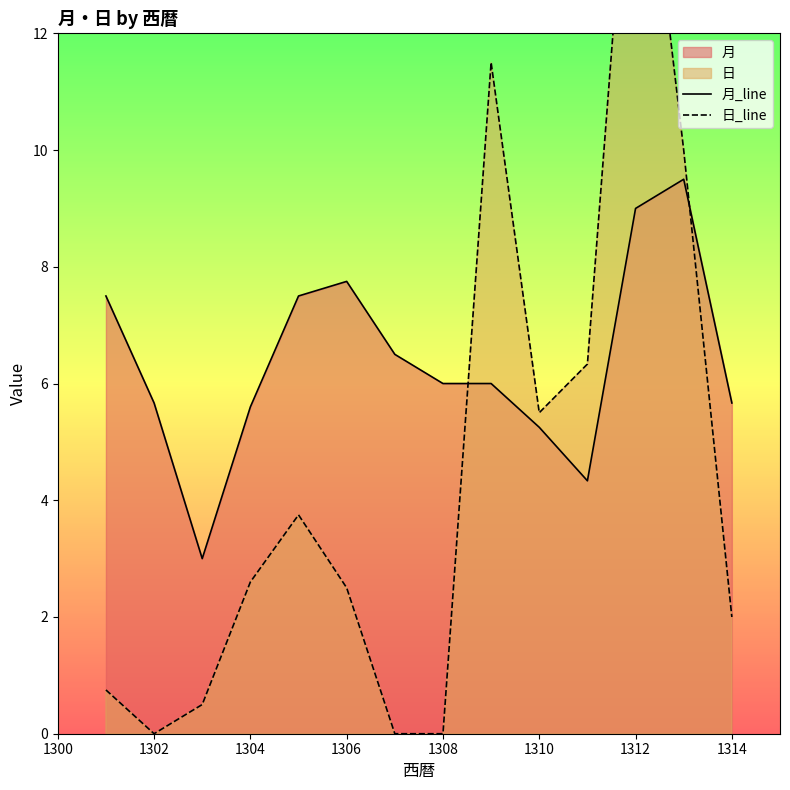

True or false: 日_line has a value of 0.0 at 1302.

True